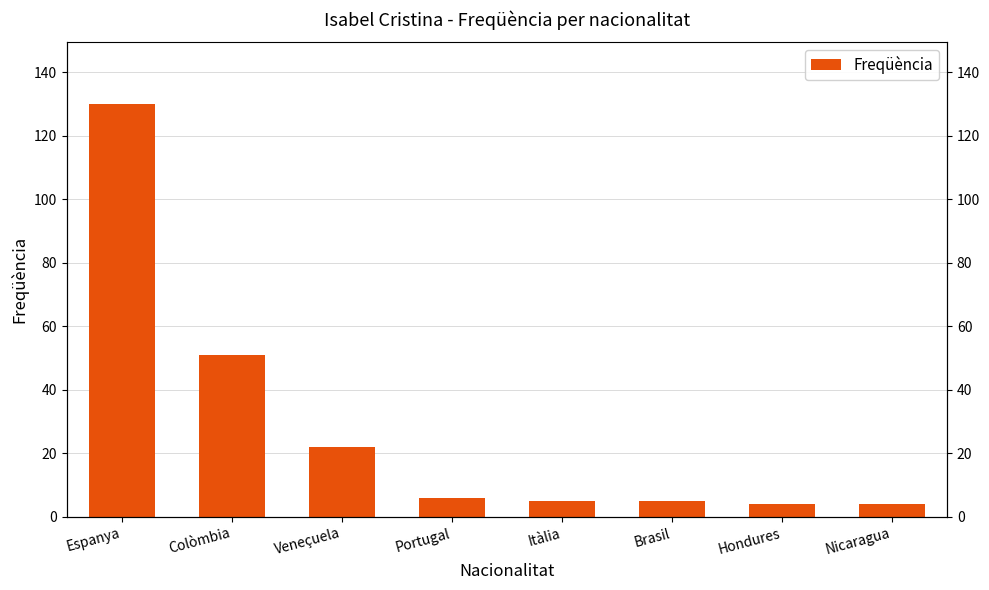

List the labels in order of value, largest first.

Espanya, Colòmbia, Veneçuela, Portugal, Itàlia, Brasil, Hondures, Nicaragua